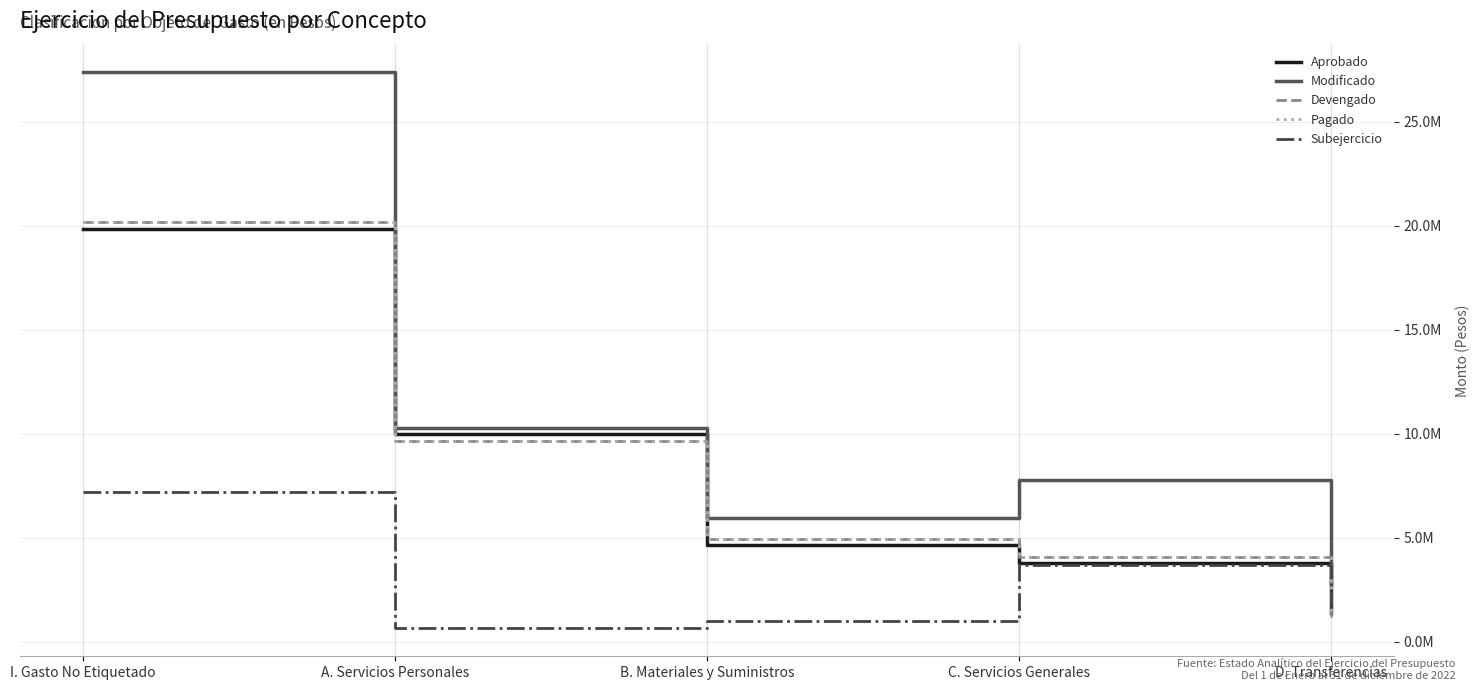

Does the chart have visible grid lines?

Yes